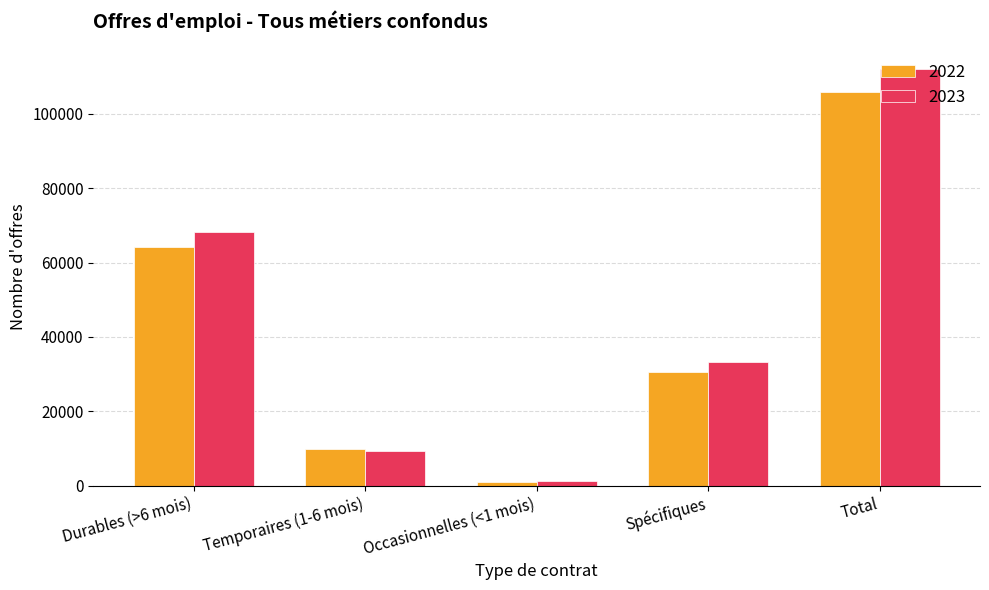

List the series in order of their peak value, lowest first.

2022, 2023